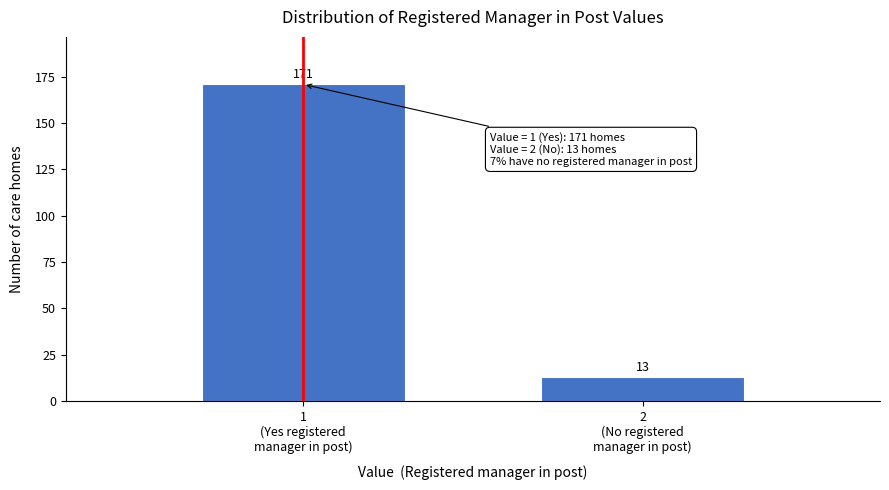

Reading left to right, extract all data points from this chart.

171	13